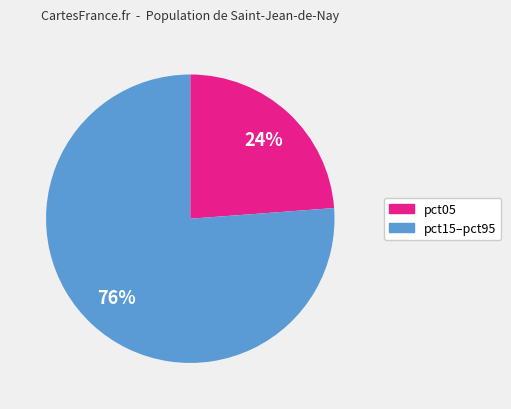

Is there any slice that represents more than half of the pie?

Yes